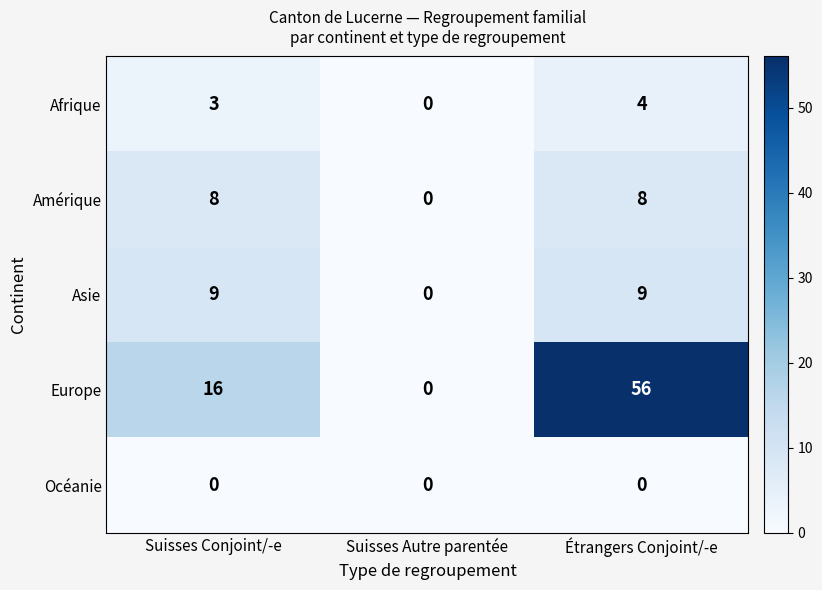

At how many categories does at least one series exceed 8?

2